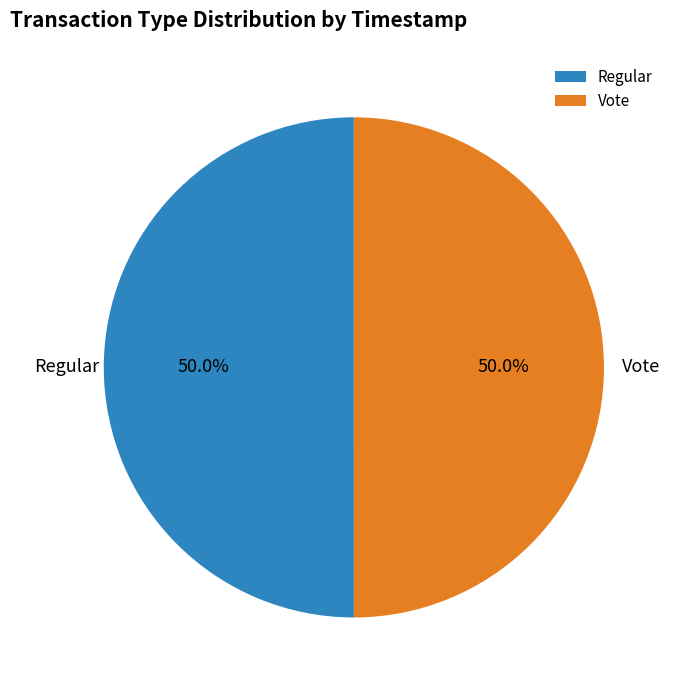

To the nearest percent, what percentage of the pie is Regular?

50%